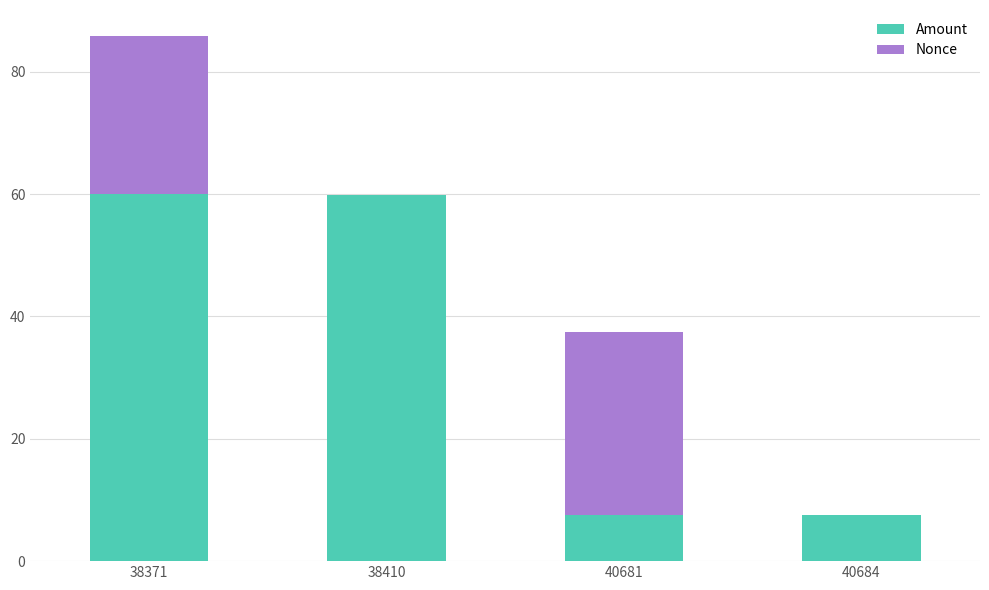

At which label does Amount first exceed 59?

38371